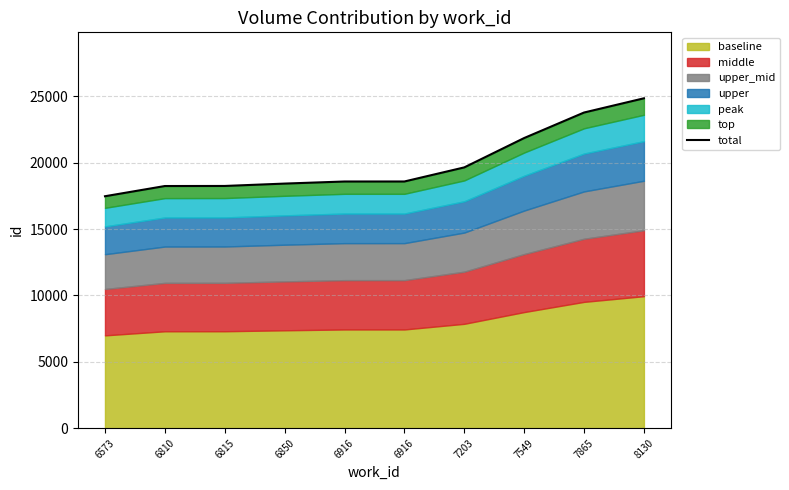

Between 6810 and 6573, which is larger?

6810